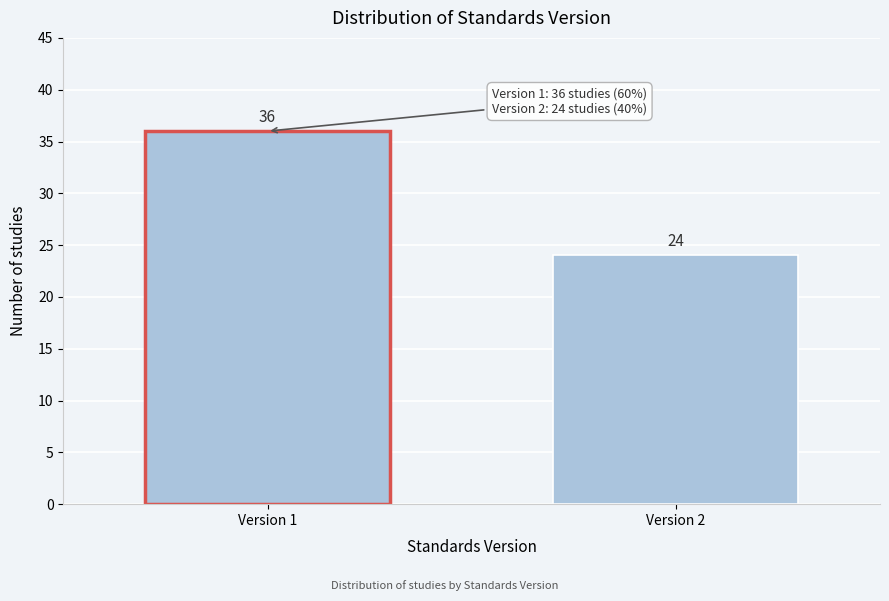

Reading left to right, transcribe all the data shown in this chart.

36	24